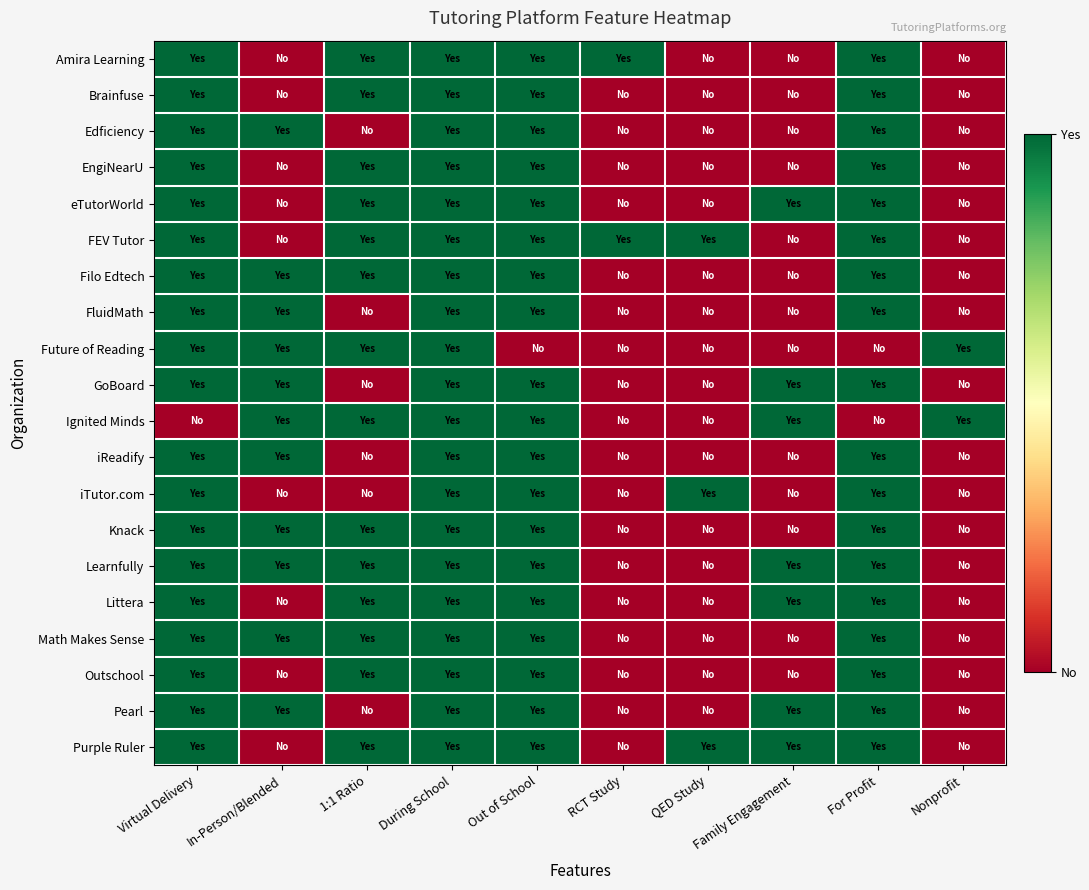

How many series are shown in this chart?

20